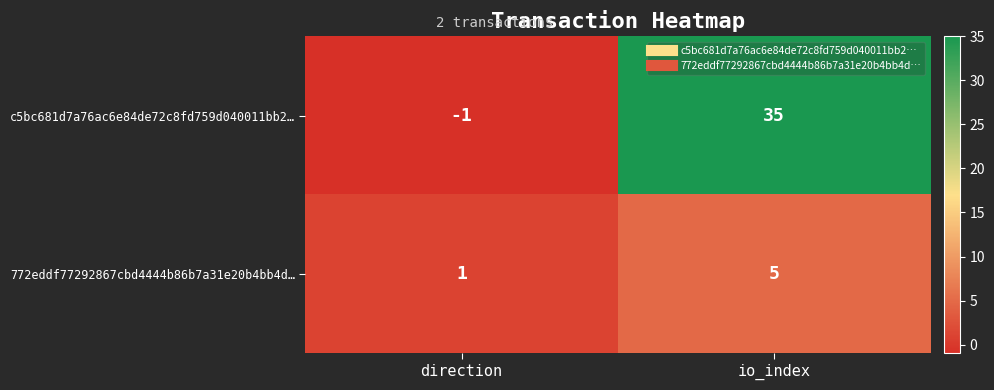

List the series in order of their overall mean, highest first.

c5bc681d7a76ac6e84de72c8fd759d040011bb2…, 772eddf77292867cbd4444b86b7a31e20b4bb4d…